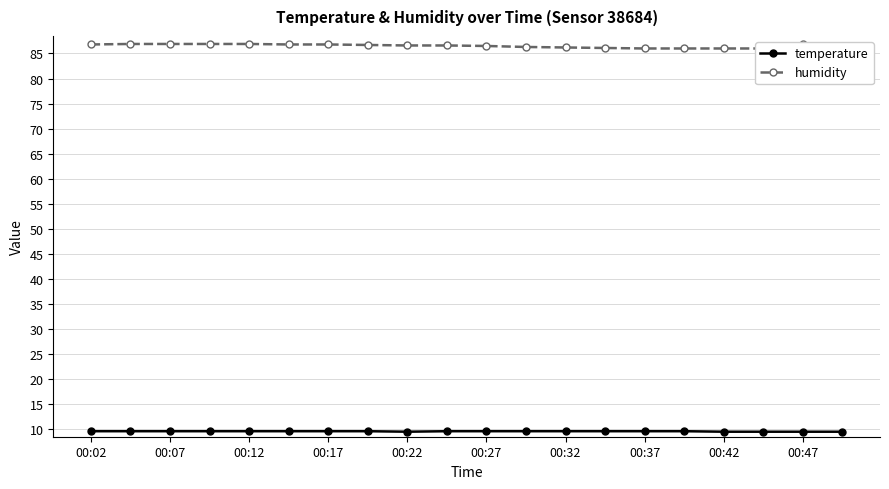

Is it true that temperature equals 9.5 at 00:42?

True